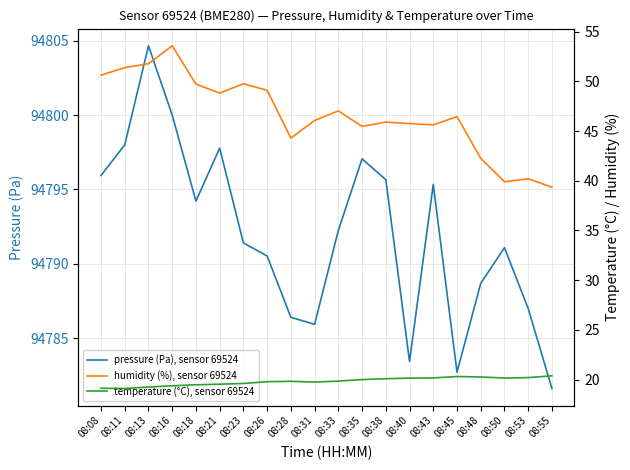

At how many categories does at least one series exceed 78681?

20